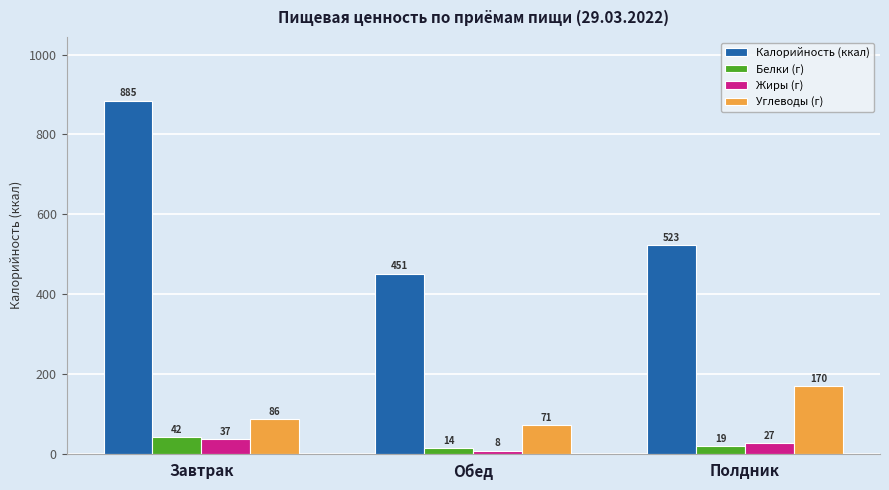

At which label is Калорийность (ккал) closest to 668?

Полдник